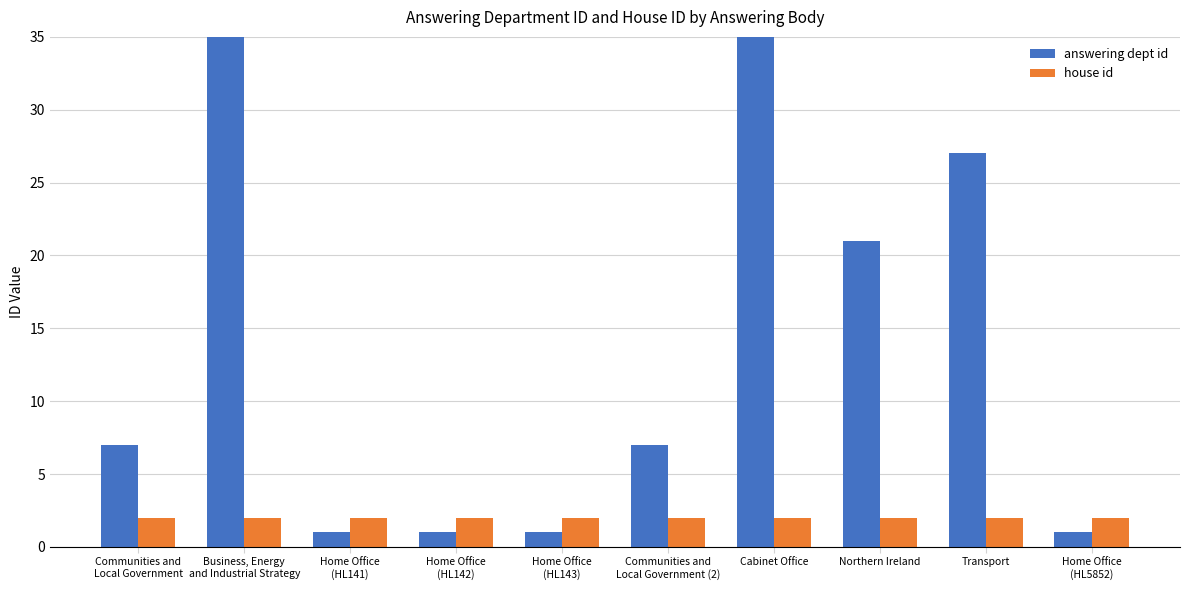

What position from the left is Home Office
(HL142)?

4